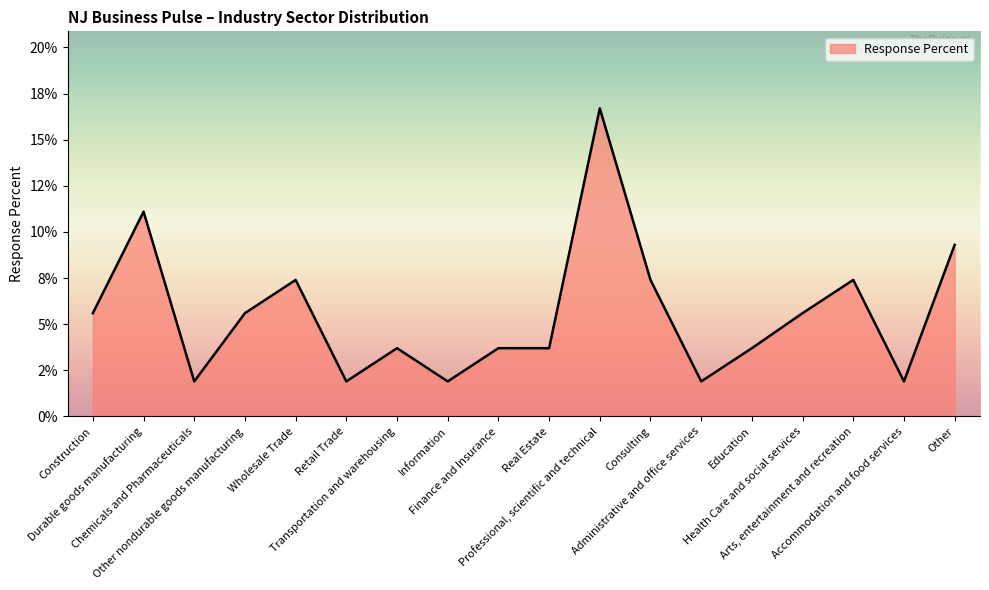

Does the chart have visible grid lines?

No